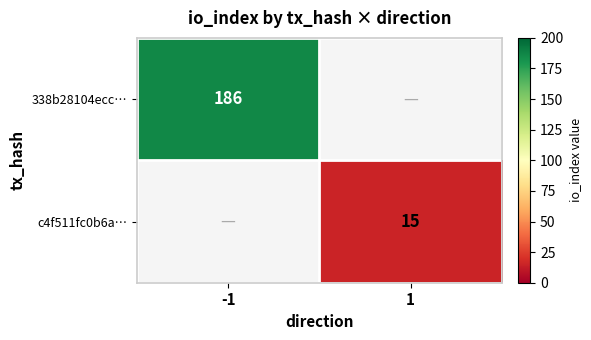

True or false: 338b28104ecc… has a value of 43 at -1.

False